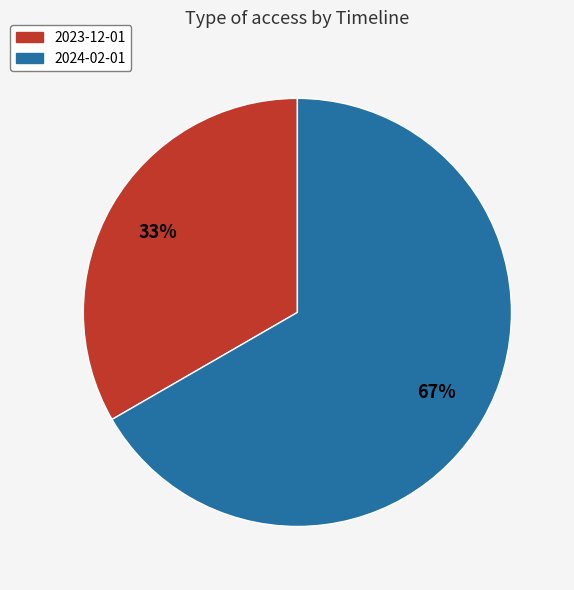

True or false: 2024-02-01 accounts for 76% of the total.

False